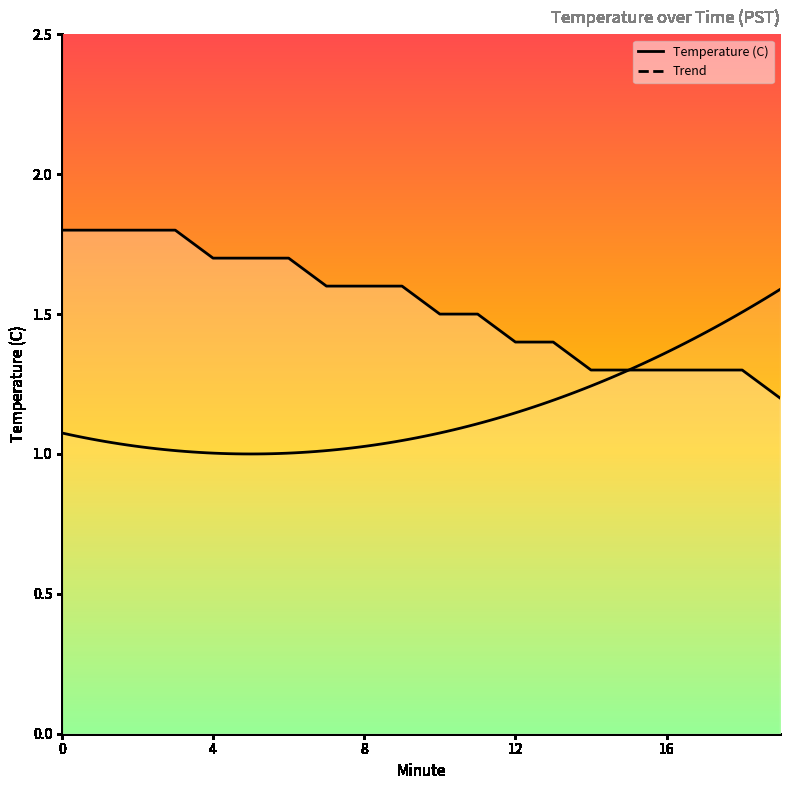

Read the value at 10.

1.5